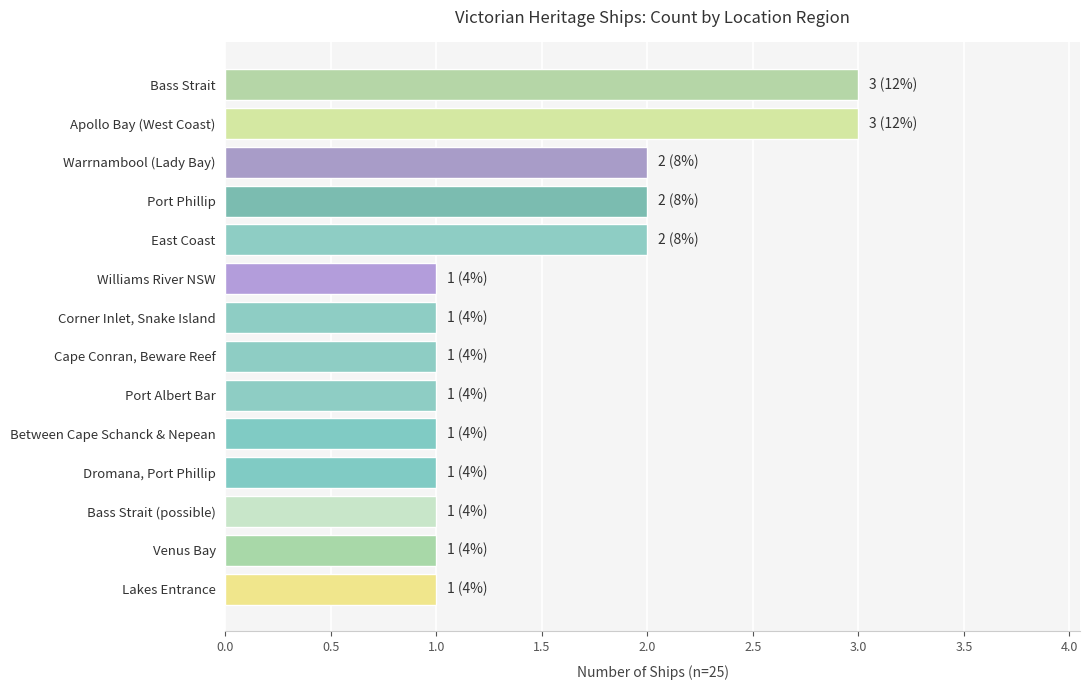

Approximately how many times larger is the value at Between Cape Schanck & Nepean compared to Cape Conran, Beware Reef?

1.0